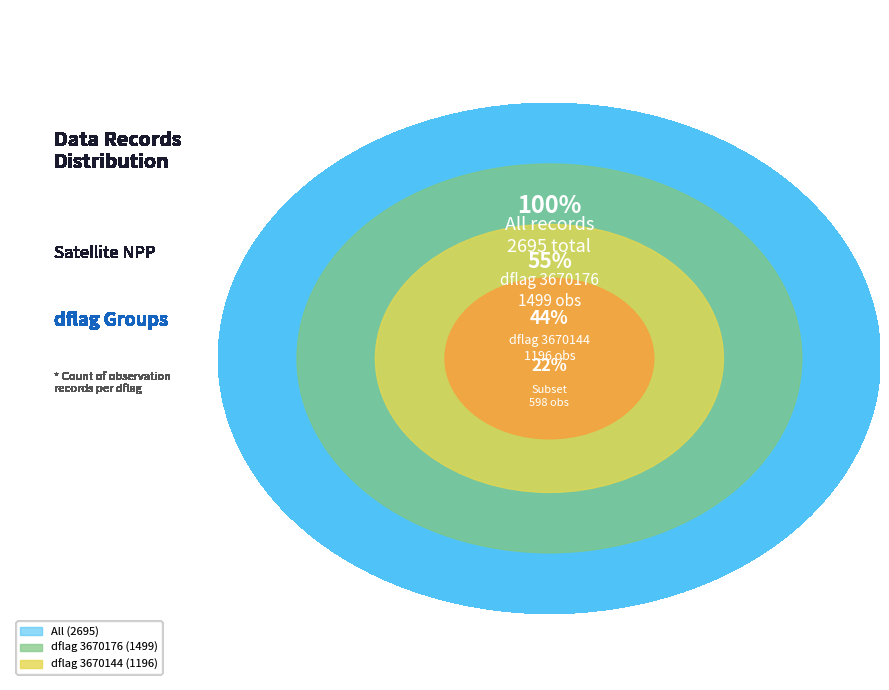

How many segments does this pie chart have?

4